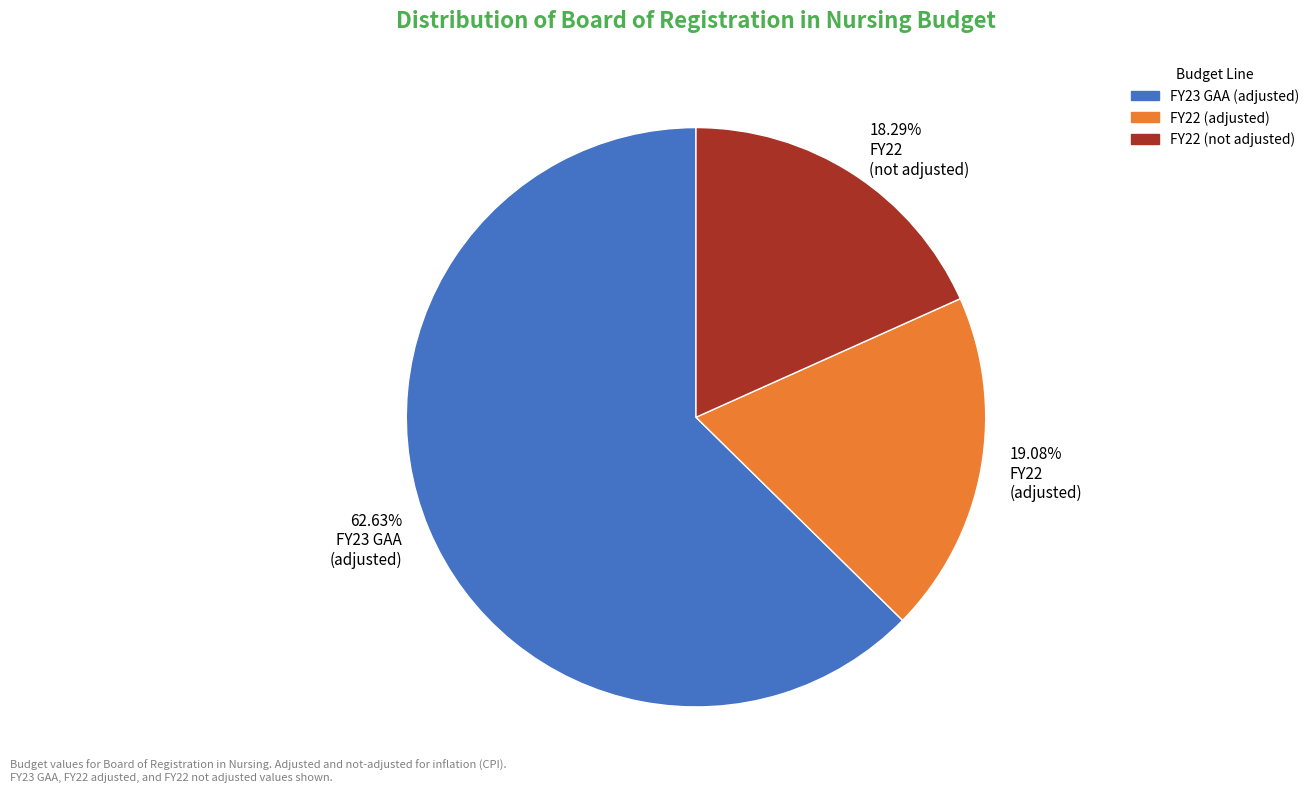

Approximately how many times larger is the value at FY22 (adjusted) compared to FY22 (not adjusted)?

1.0